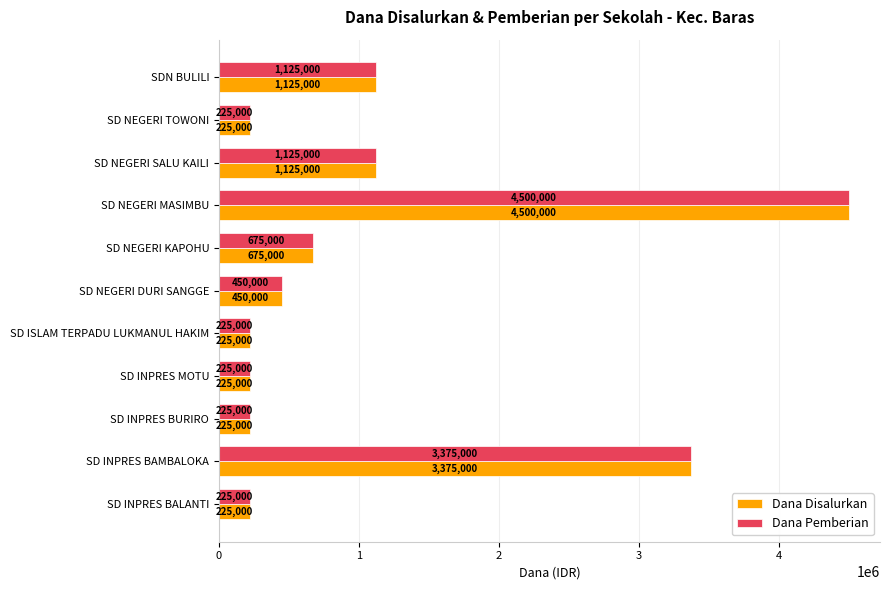

What is the maximum value for Dana Disalurkan?

4500000